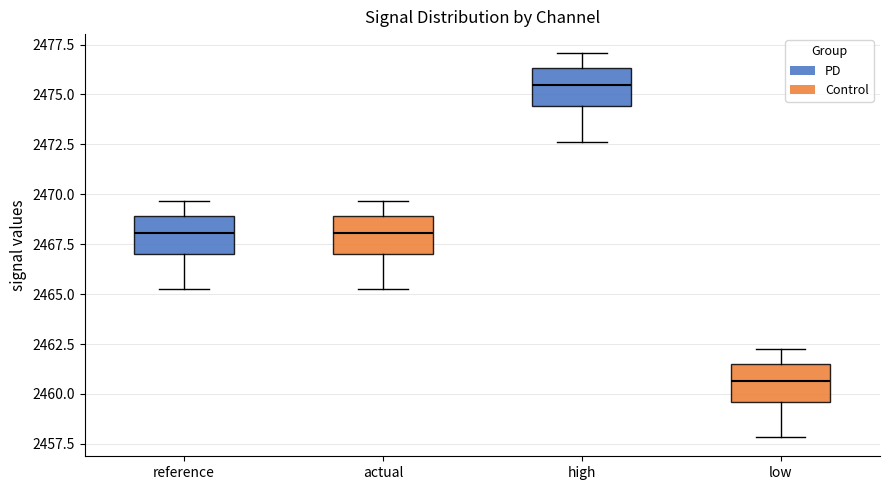

Where does the median line of the box for reference sit on the y-axis? The values are not printed on the chart, so give them approximately, as read against the axis.

2468.0